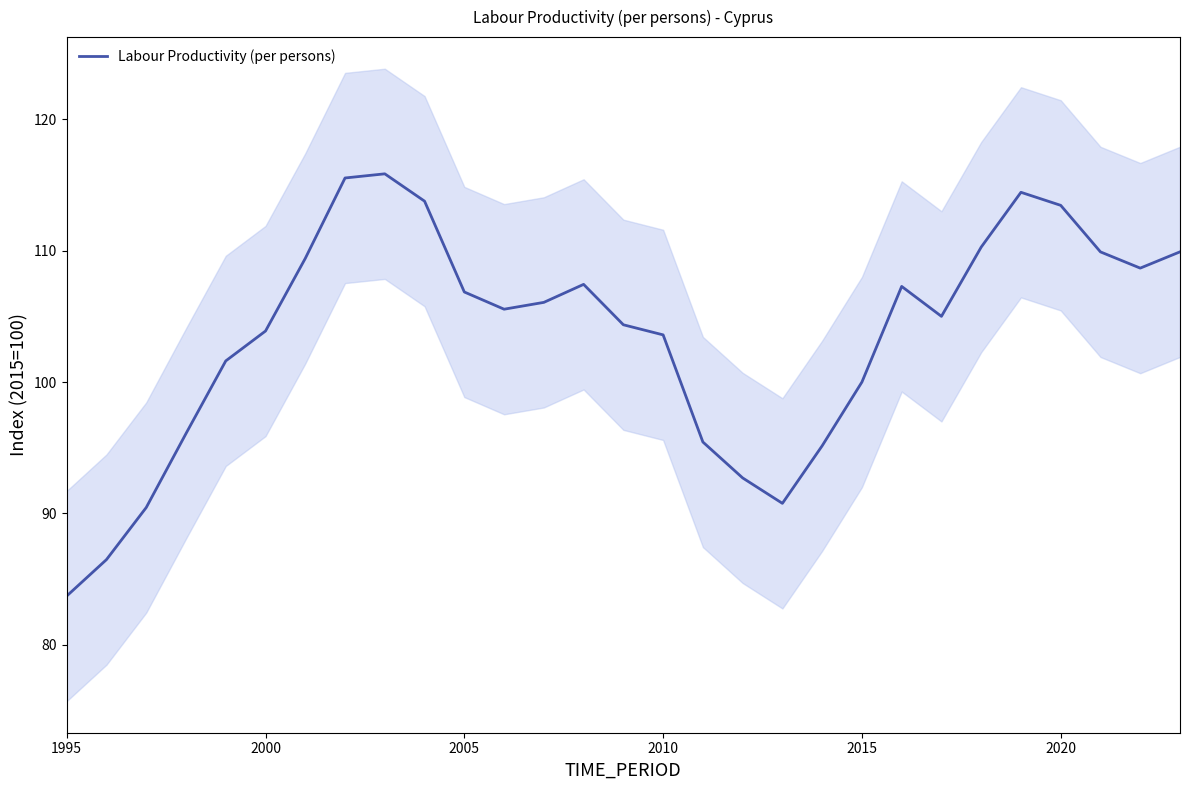

The value of Labour Productivity (per persons) at 2010 is 103.6. True or false?

True